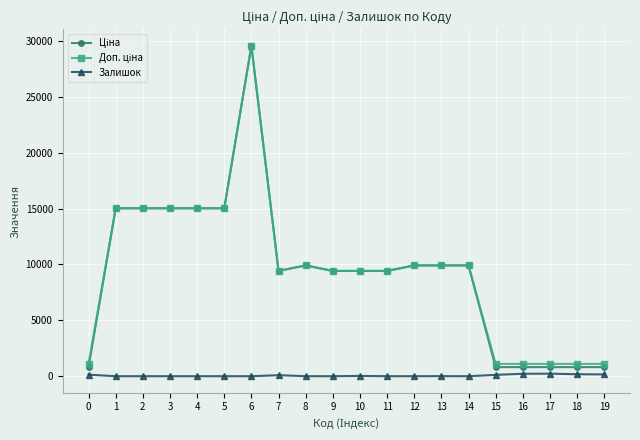

Count the number of data series in this chart.

3